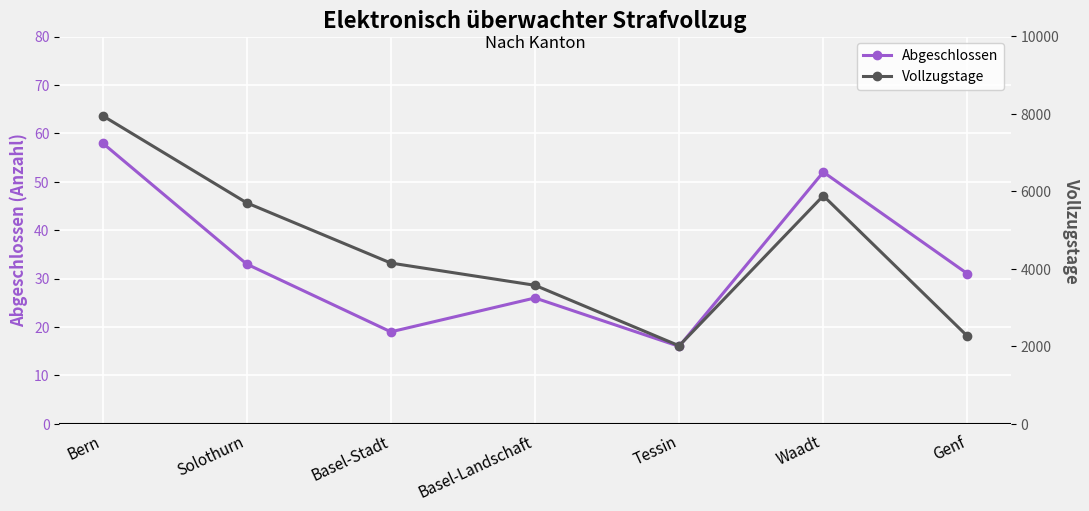

Which series has the largest range (max minus min)?

Vollzugstage